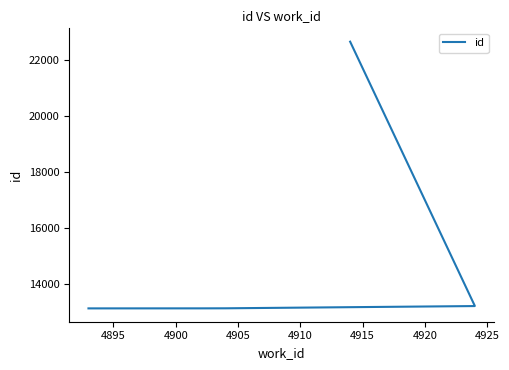

What is the minimum value shown in the chart?

13146